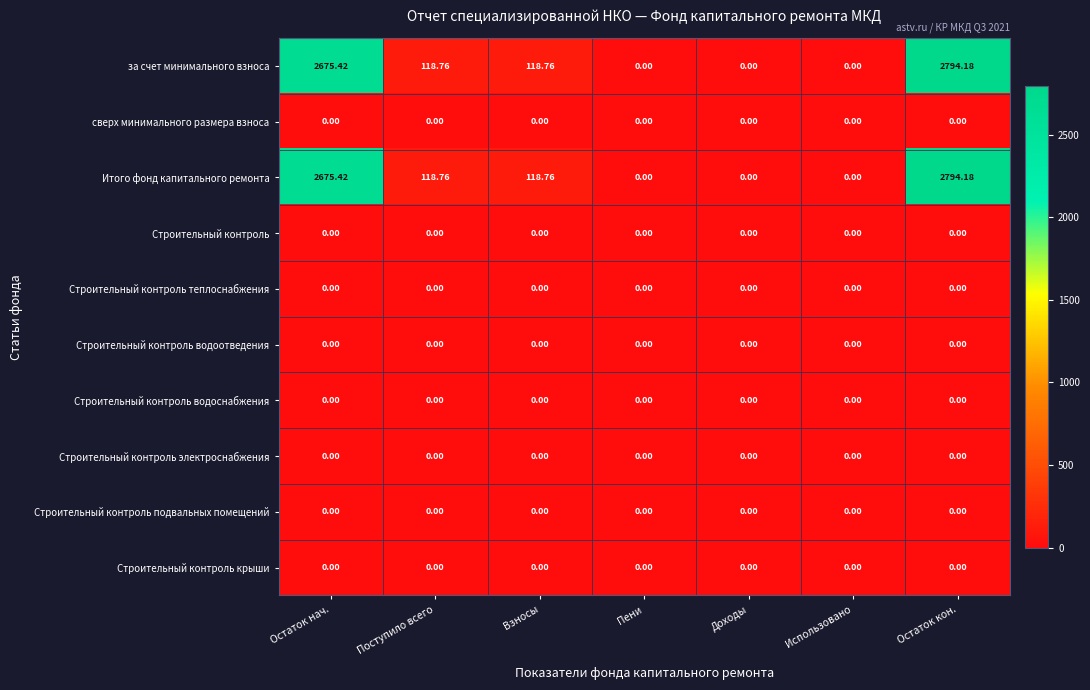

At which category is the sum across all series the highest?

Остаток кон.